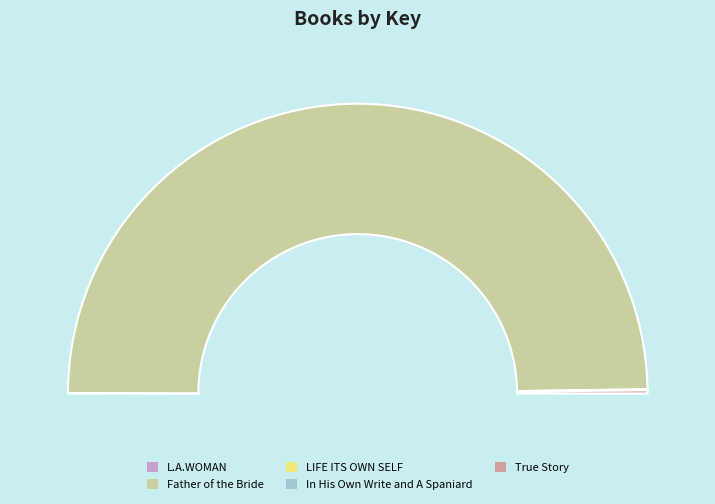

What is the largest slice in the pie chart?

Father of the Bride